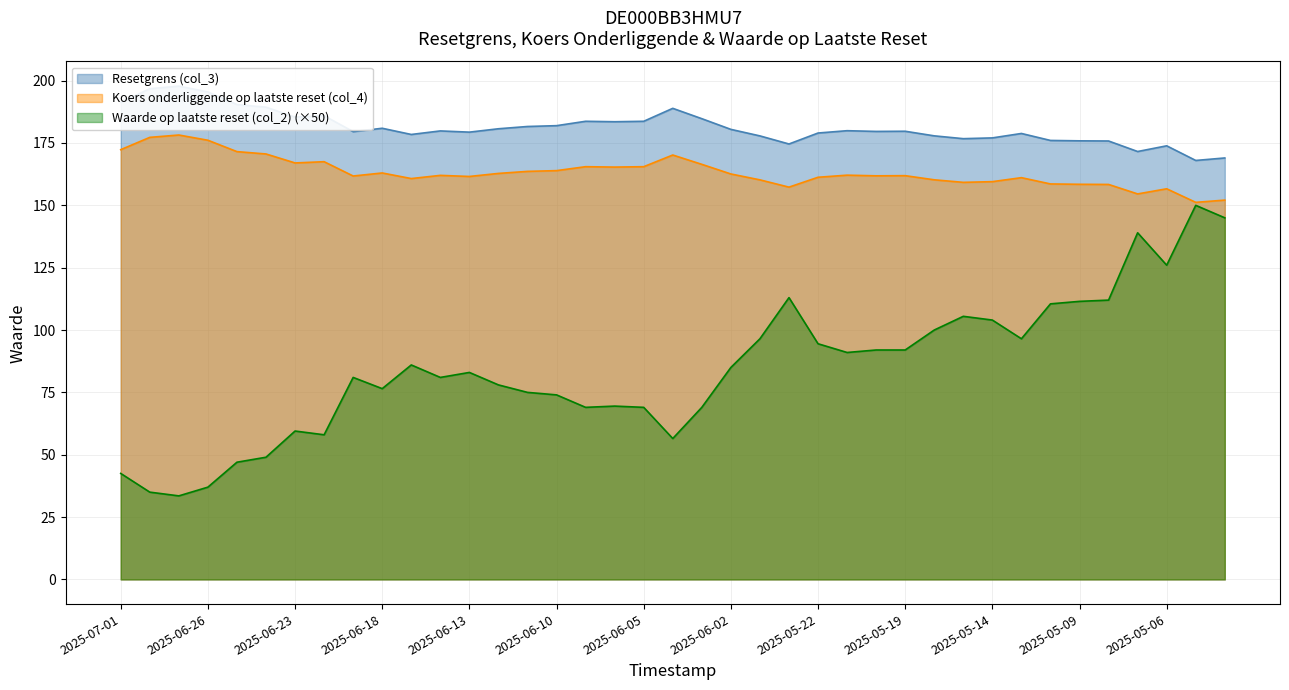

True or false: Koers onderliggende op laatste reset (col_4) and Waarde op laatste reset (col_2) cross at least once.

False